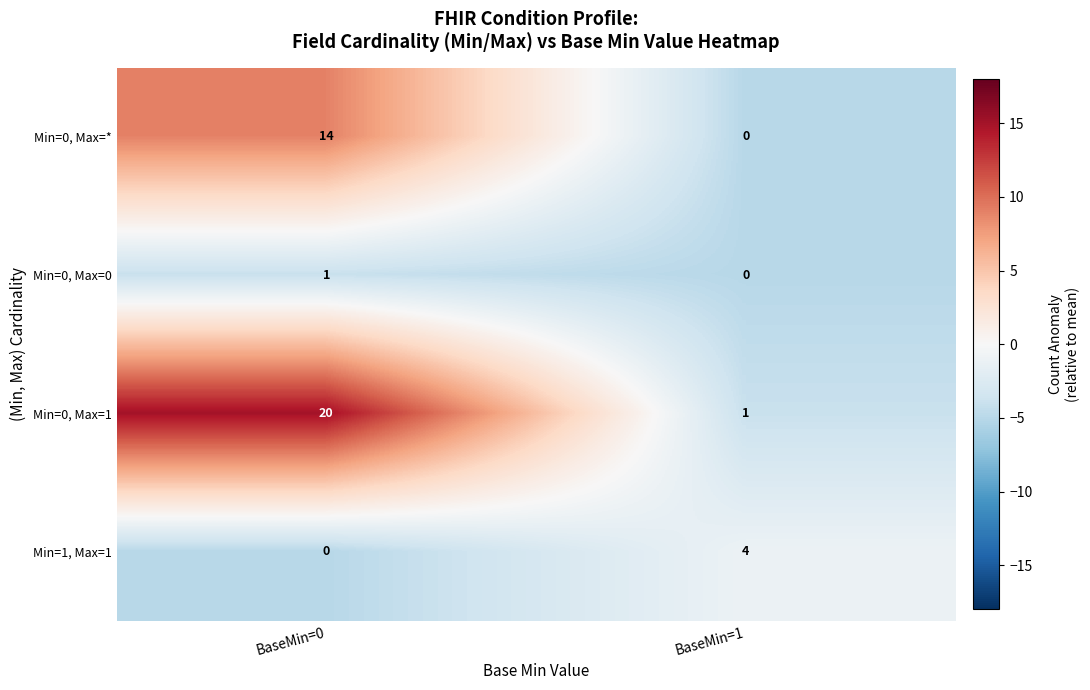

Count the number of categories in the chart.

2